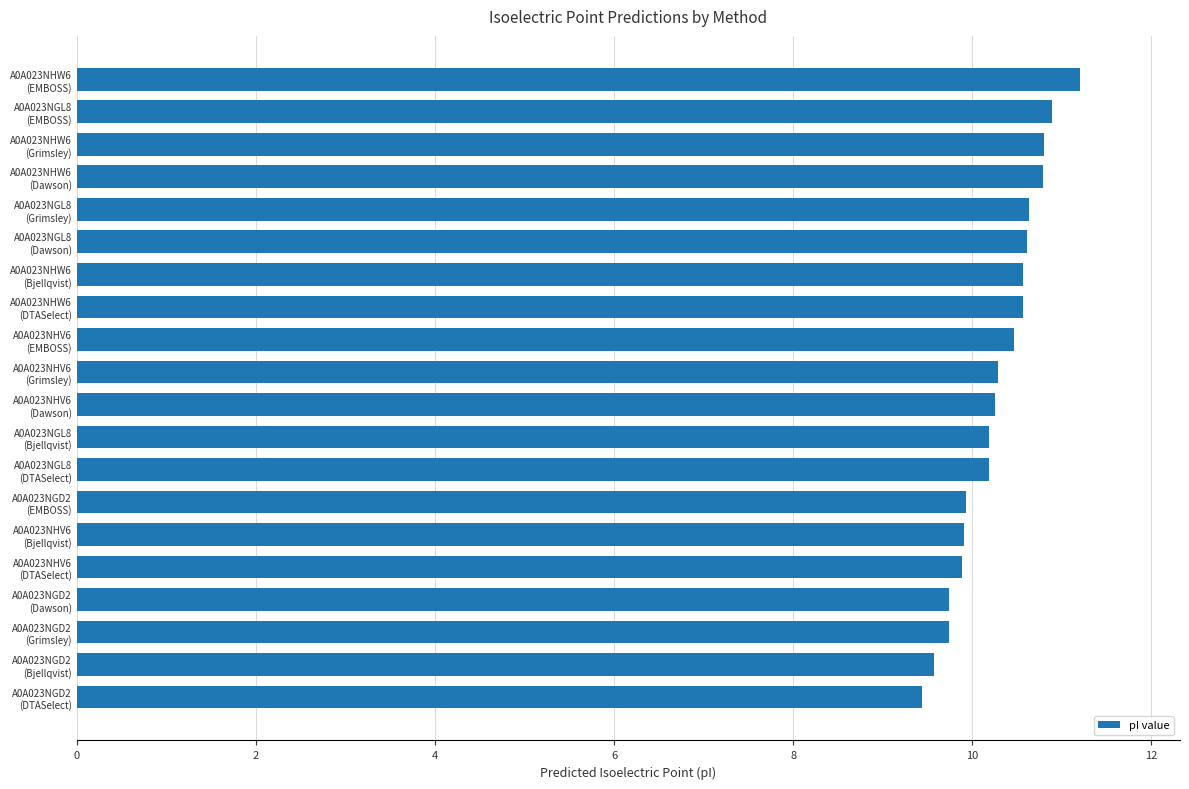

What is the greatest value displayed?

11.2